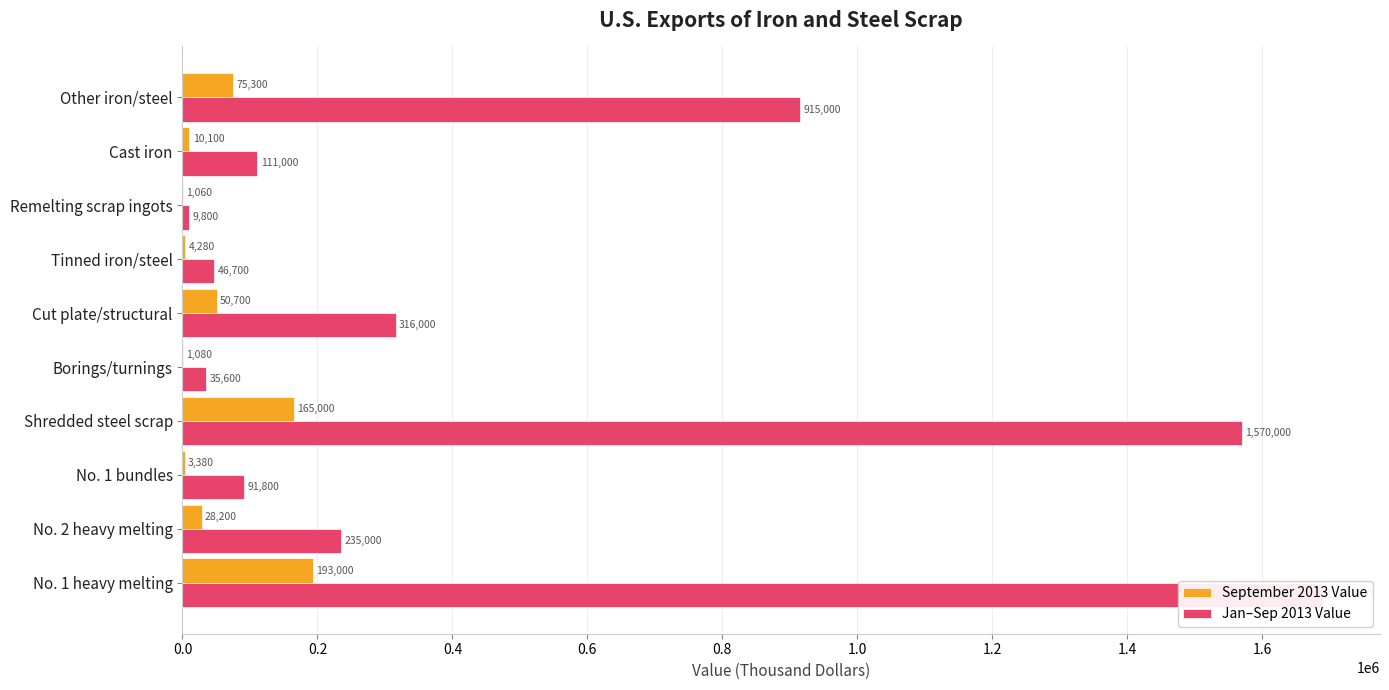

List the series in order of their peak value, lowest first.

September 2013 Value, Jan–Sep 2013 Value